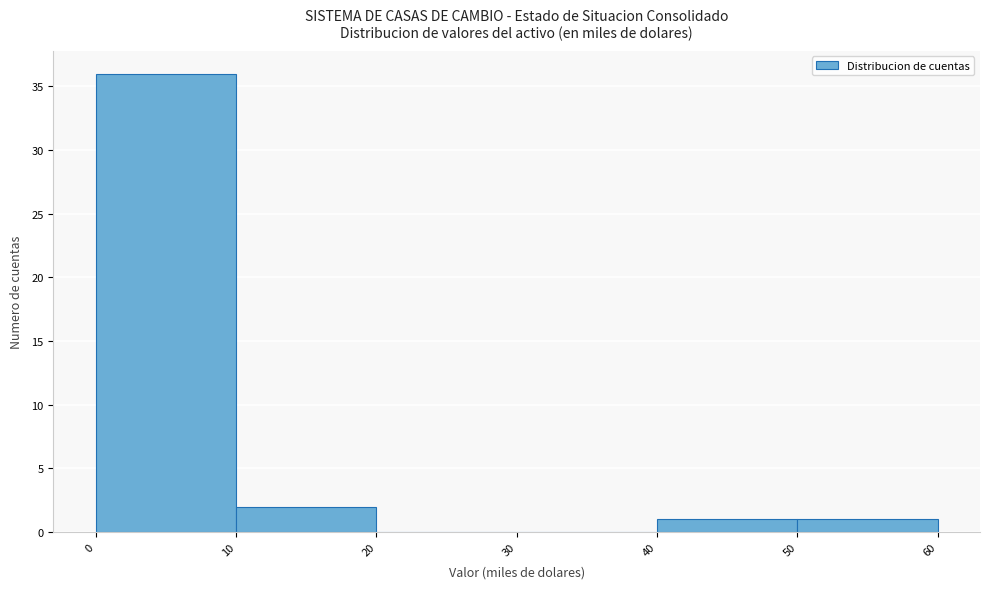

Reading left to right, list every bar in this chart as the range it spans on the x-axis followed by its height. The values are not printed on the chart, so give them approximately, as read against the axis.

0 to 10: 36
10 to 20: 2
20 to 30: 0
30 to 40: 0
40 to 50: 1
50 to 60: 1